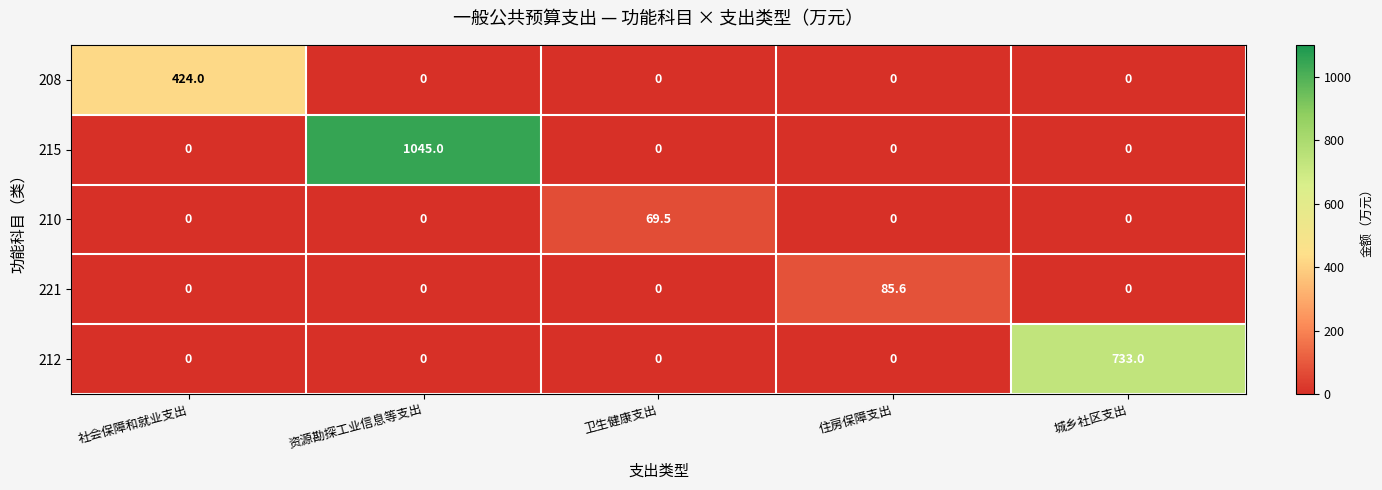

How many data points in 208 are above 0?

1